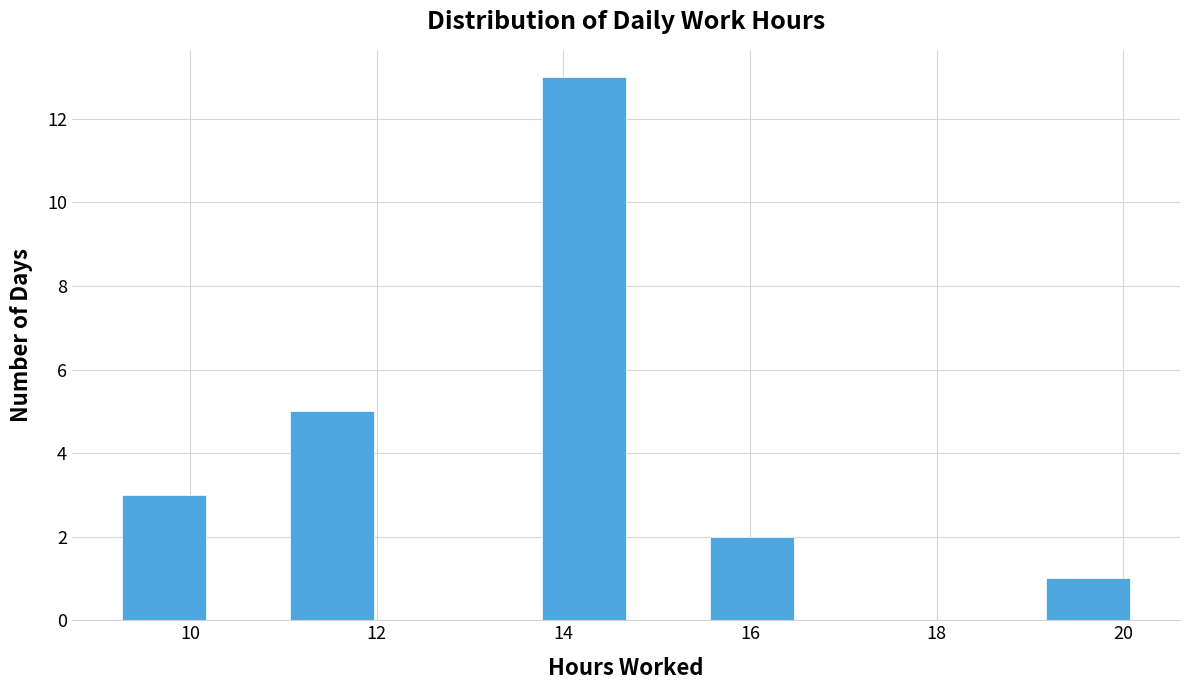

Reading left to right, transcribe this chart: for each bar, give the range it covers on the x-axis and its height. Neither the bar edges nor the heights are printed on the chart, so give them approximately, as read against the axes.

9.2 to 10.2: 3
10.2 to 11.0: 0
11.0 to 12.0: 5
12.0 to 12.8: 0
12.8 to 13.8: 0
13.8 to 14.6: 13
14.6 to 15.6: 0
15.6 to 16.4: 2
16.4 to 17.4: 0
17.4 to 18.2: 0
18.2 to 19.2: 0
19.2 to 20.0: 1